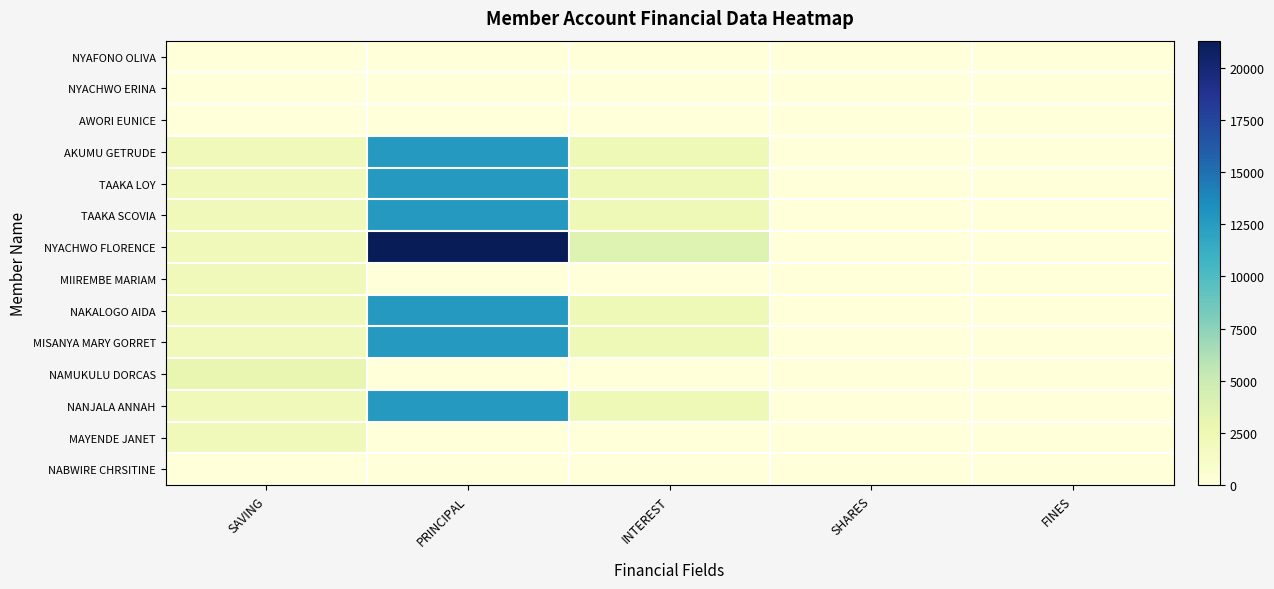

What is the spread (max minus min) of values at INTEREST?

3700